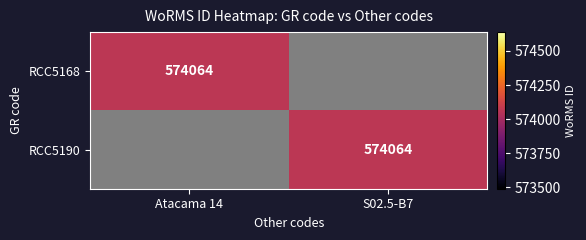

The value of RCC5190 at S02.5-B7 is 958719. True or false?

False